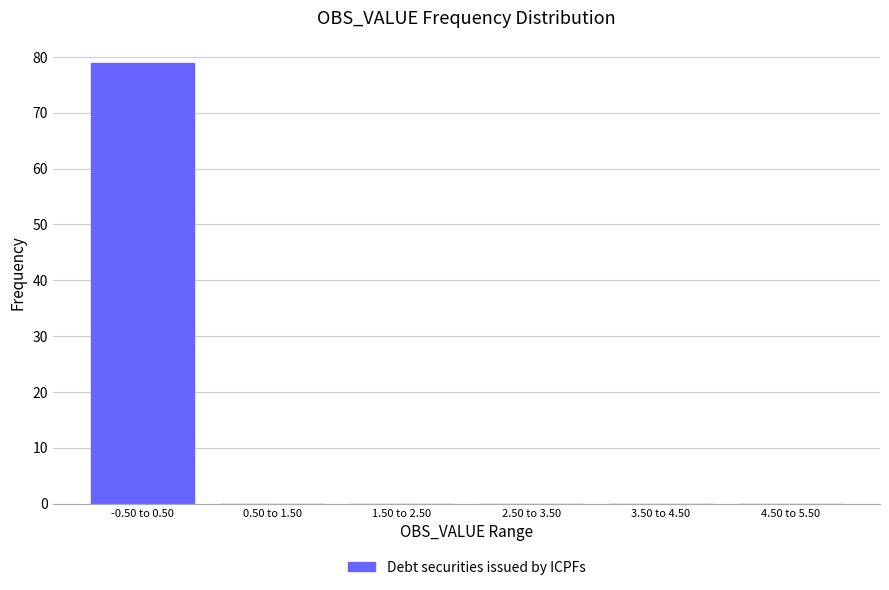

Reading left to right, transcribe all the data shown in this chart.

-0.50 to 0.50=79	0.50 to 1.50=0	1.50 to 2.50=0	2.50 to 3.50=0	3.50 to 4.50=0	4.50 to 5.50=0